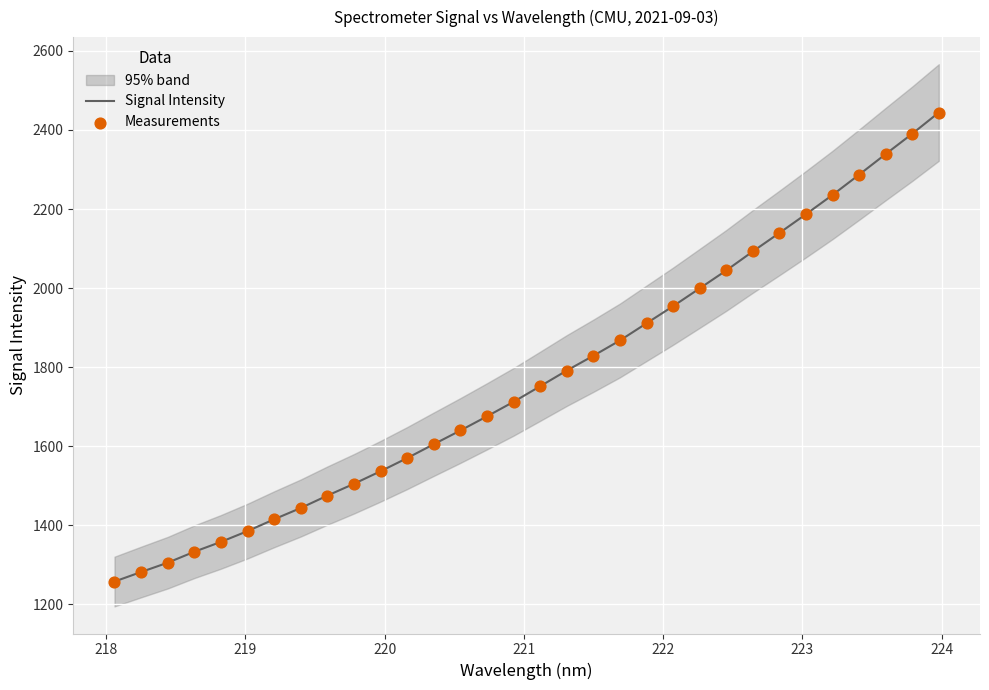

What is the lowest value of the Signal Intensity series?

1257.6